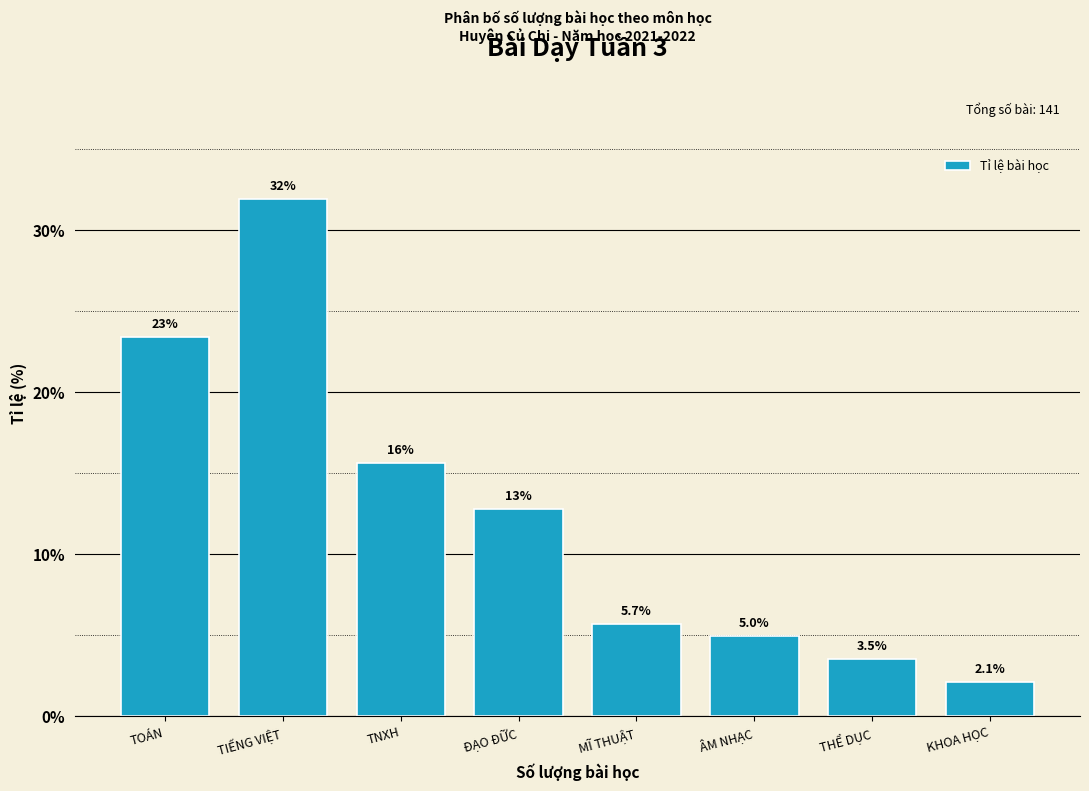

Reading left to right, what are all the values shown in this chart?

TOÁN=23.4	TIẾNG VIỆT=31.9	TNXH=15.6	ĐẠO ĐỮC=12.8	MĨ THUẬT=5.7	ÂM NHẠC=5.0	THỂ DỤC=3.5	KHOA HỌC=2.1